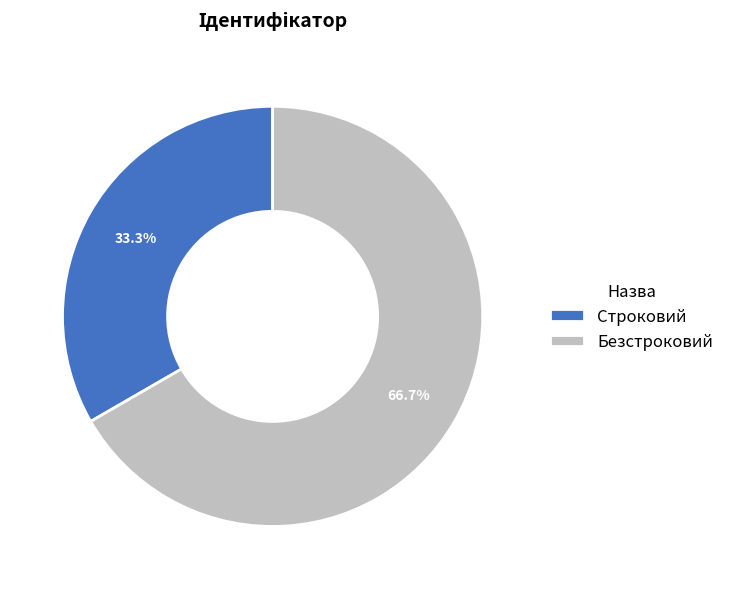

Count the number of slices in the pie.

2